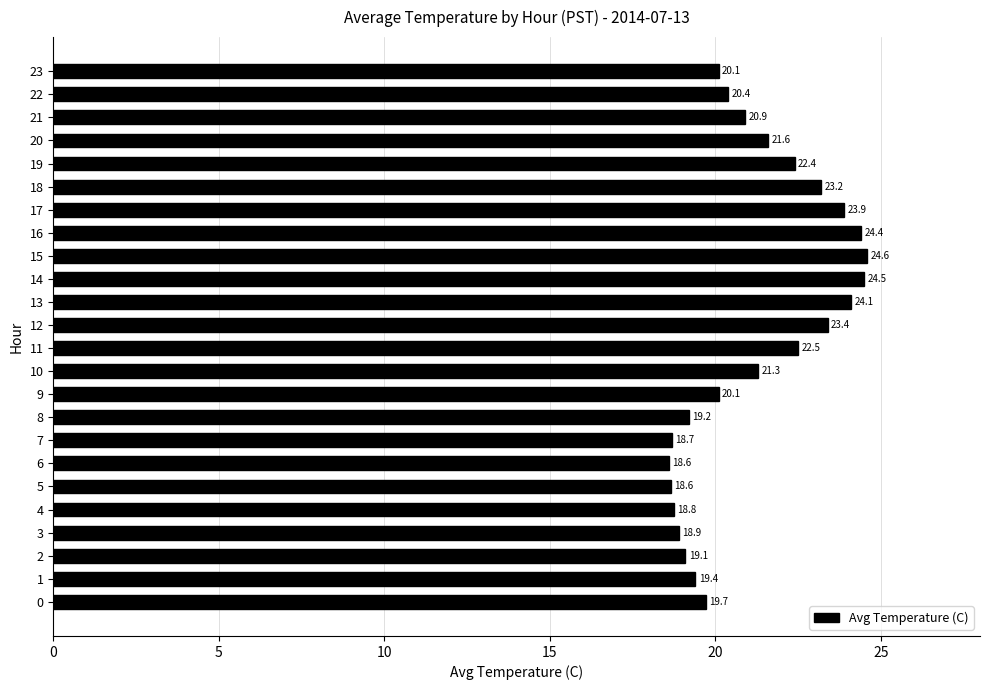

What is the difference between the maximum and minimum values?

6.0